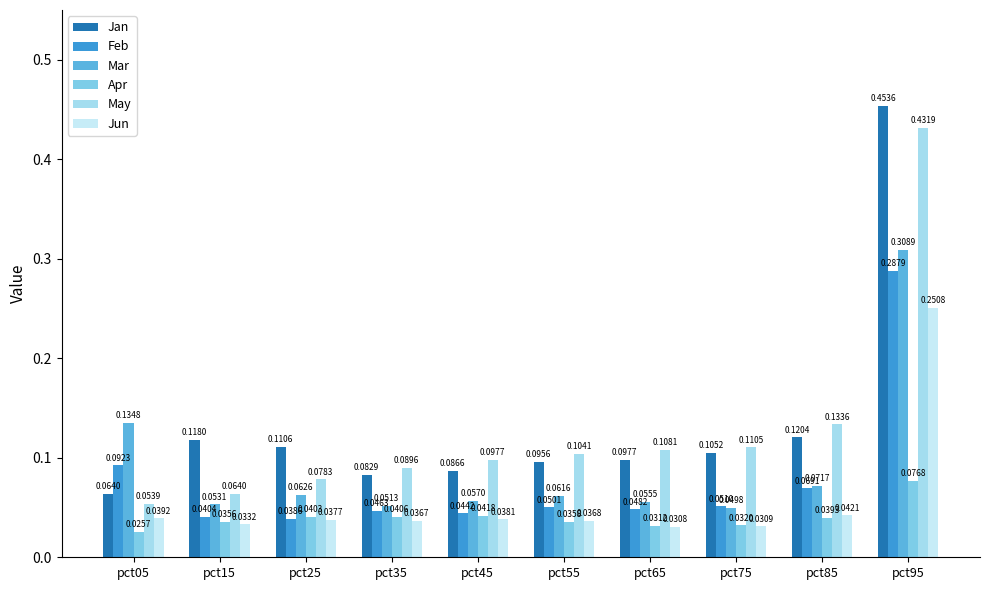

At which label does Apr reach its peak?

pct95